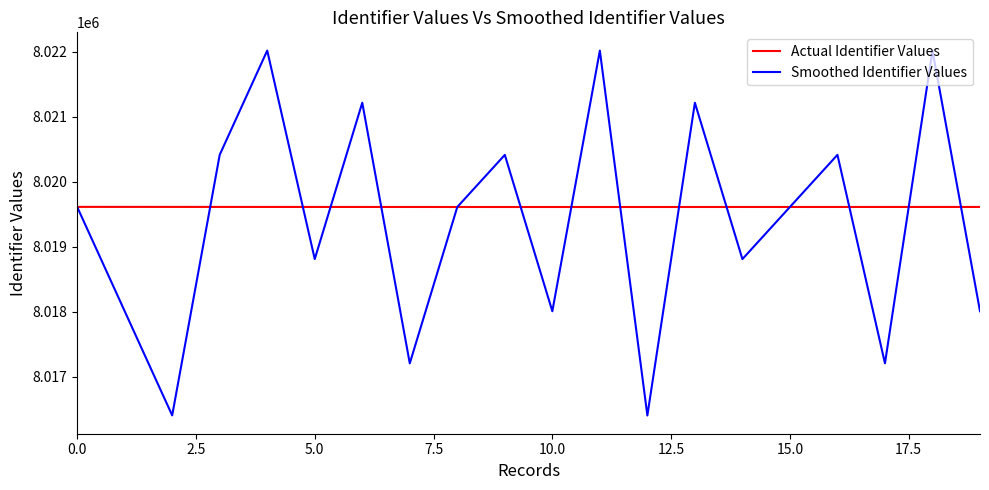

What is the highest value of the Actual Identifier Values series?

8019613.0